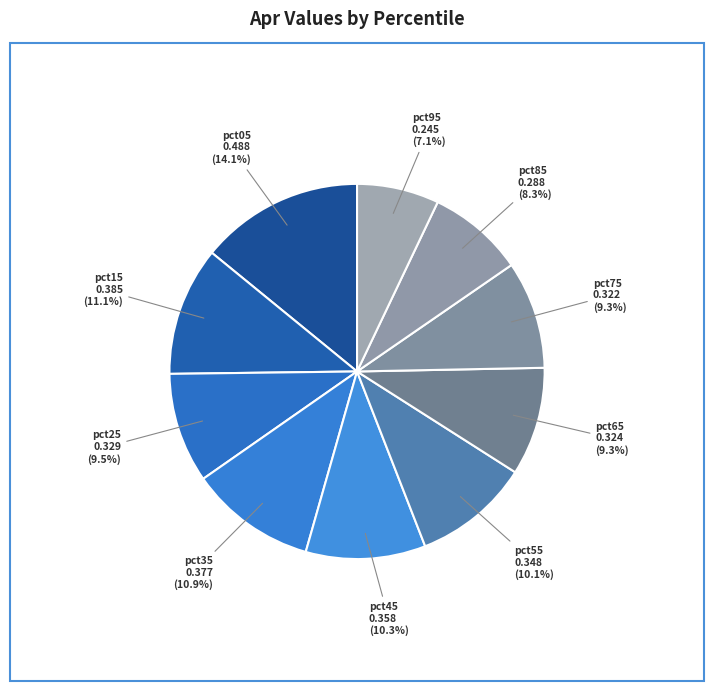

To the nearest percent, what percentage of the pie is pct15?

11%